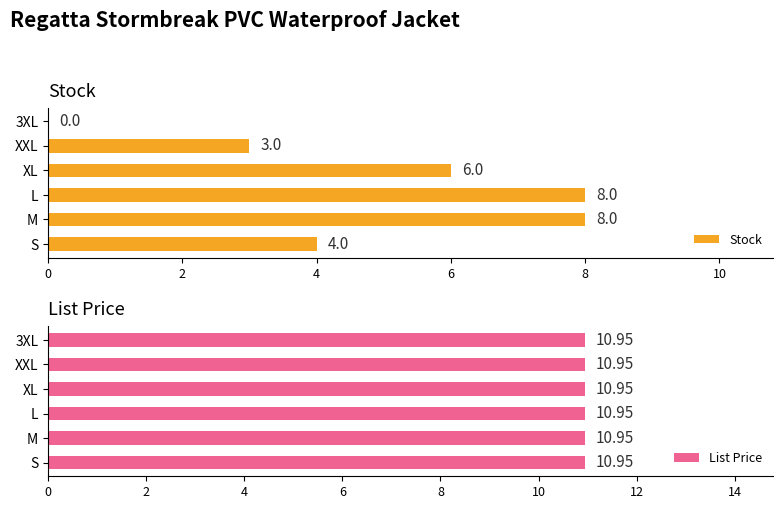

What is the sum of the Stock values at XXL and XL?

9